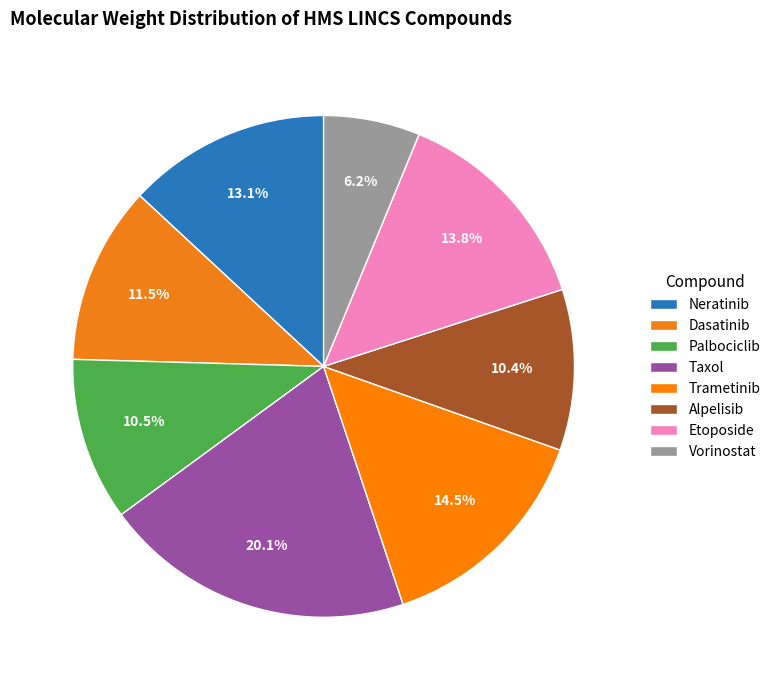

How many segments does this pie chart have?

8